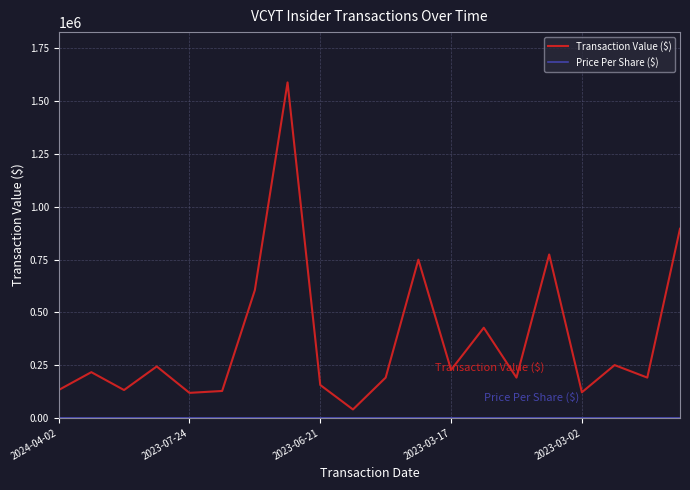

Which series has the widest spread of values?

Transaction Value ($)